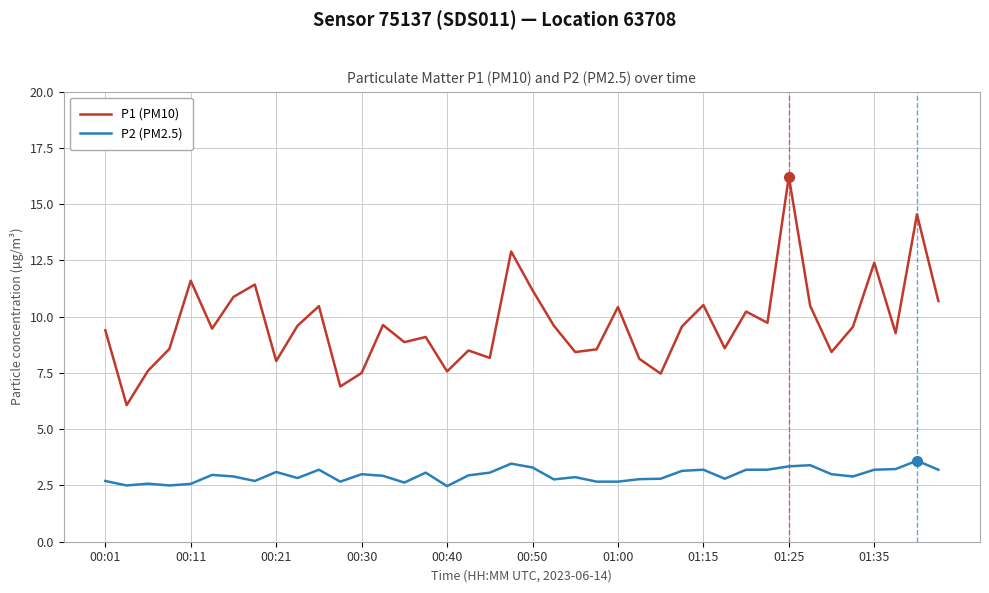

Which series has the largest total across all categories?

P1 (PM10)